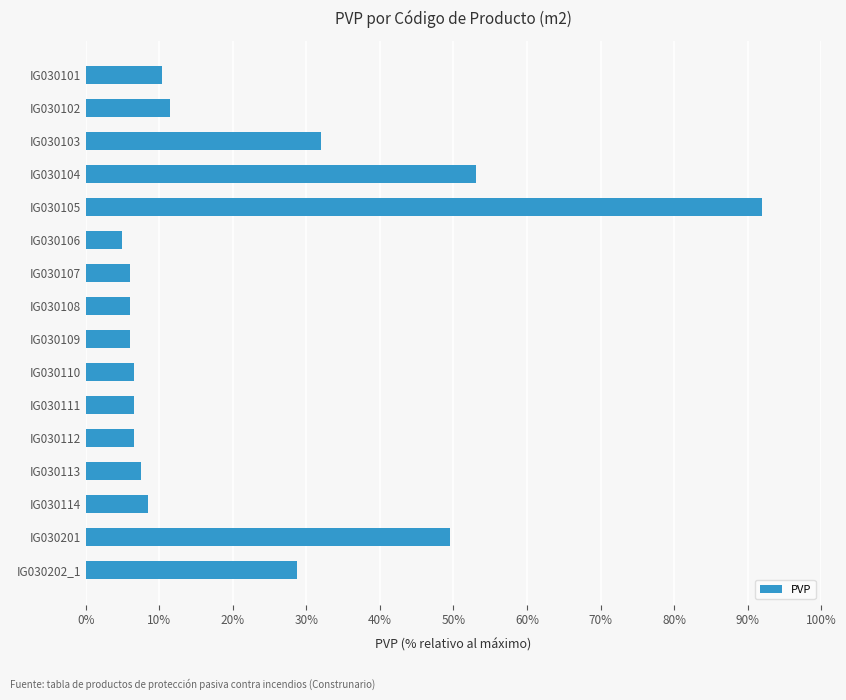

What value does the data have at IG030109?

6.0